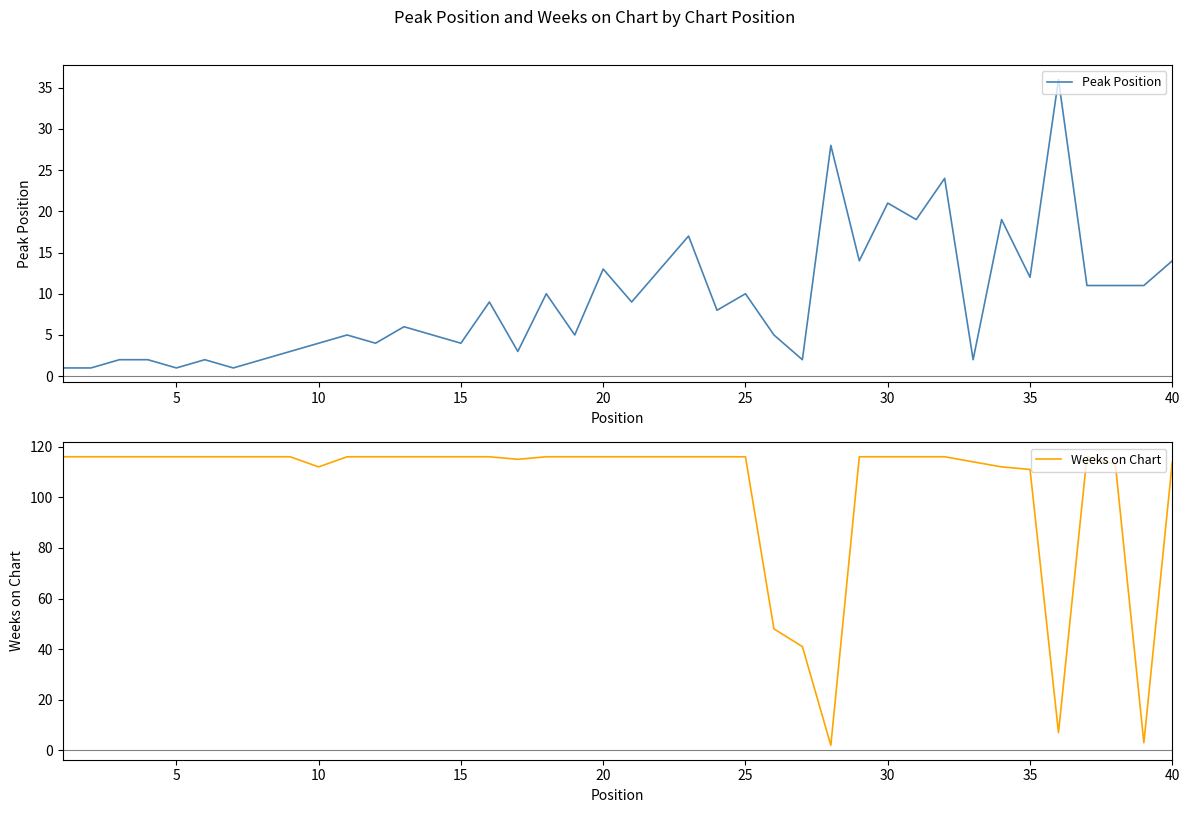

What is the difference between the maximum and second lowest values in the Weeks on Chart series?

113